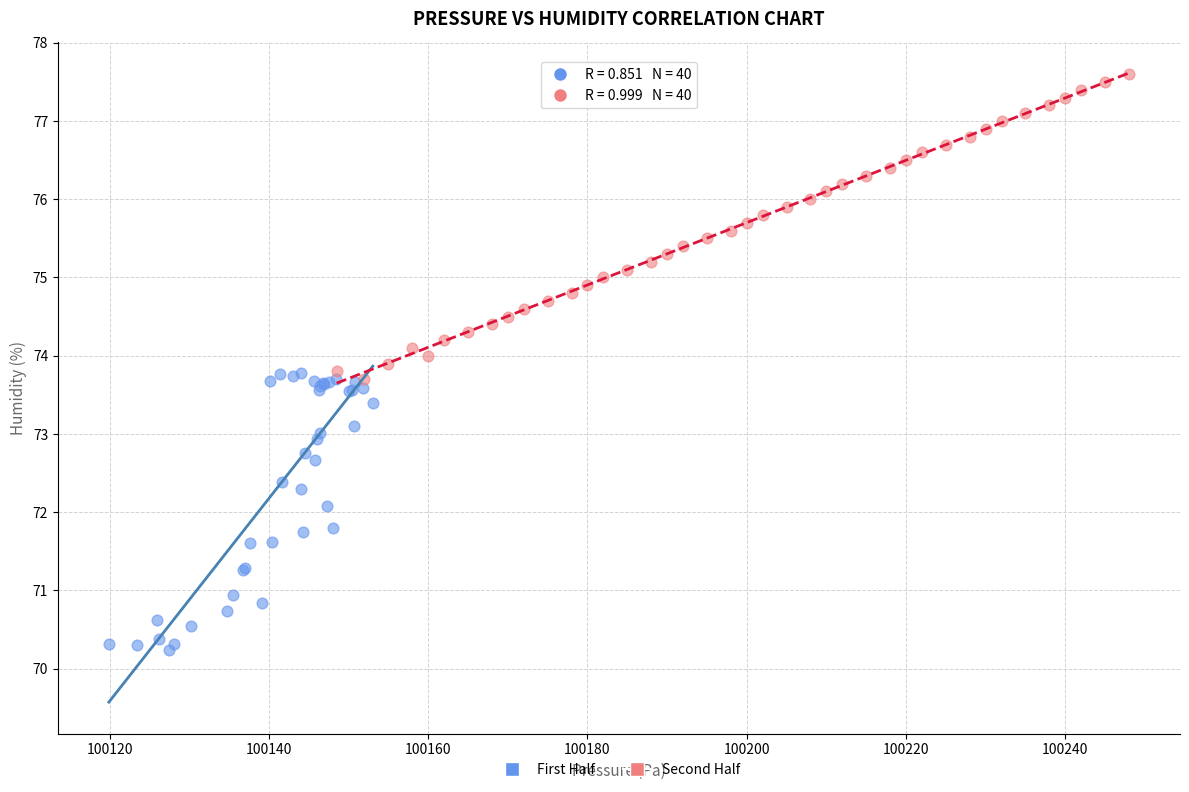

Which series contains the lowest Y value?

First Half